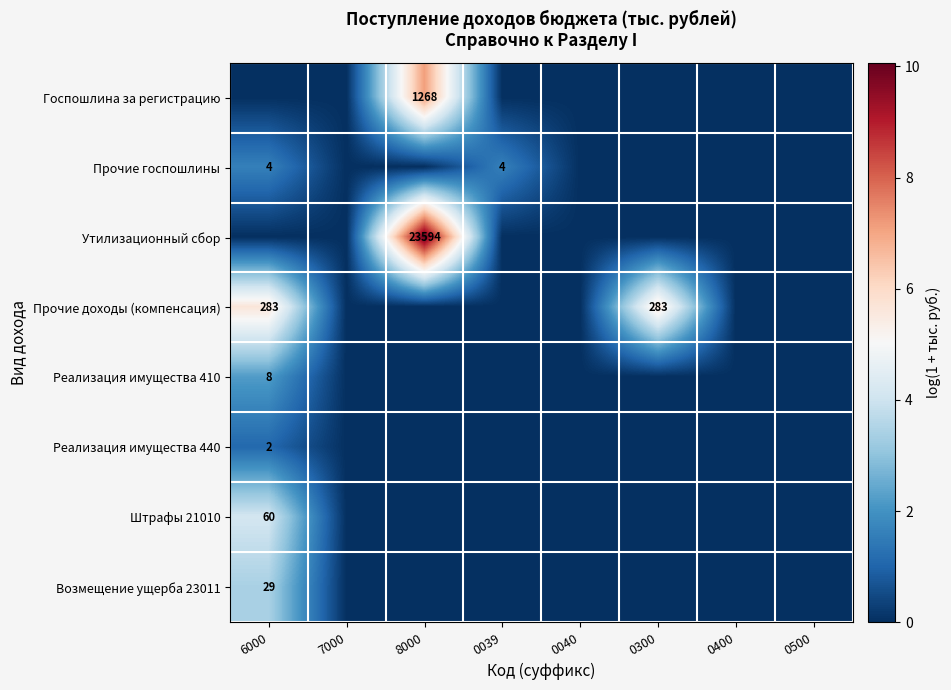

What is the greatest value displayed?

10.1